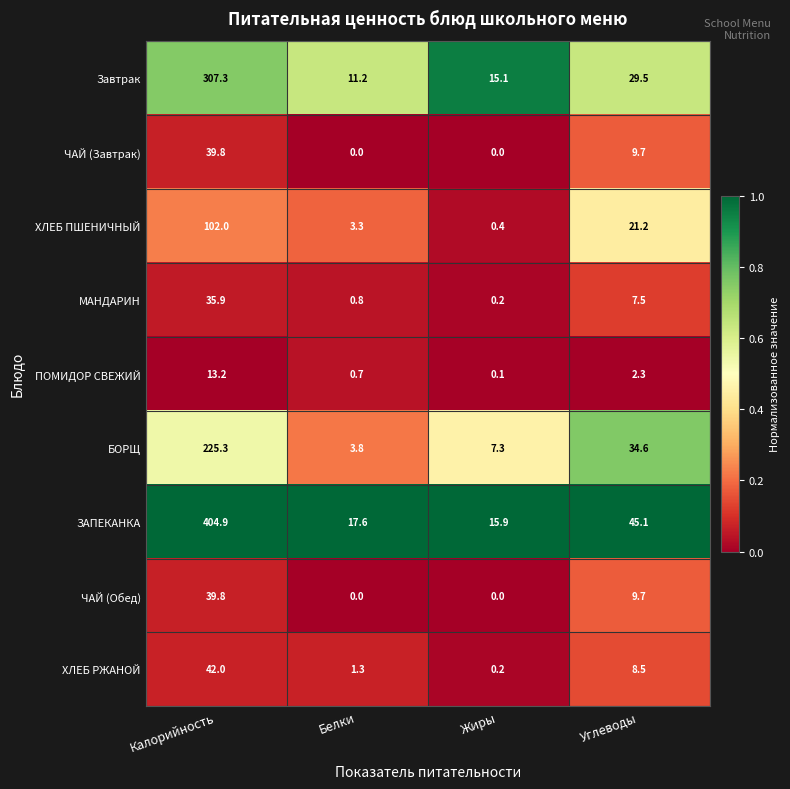

Which category has the highest value in the ЧАЙ (Обед) series?

Калорийность